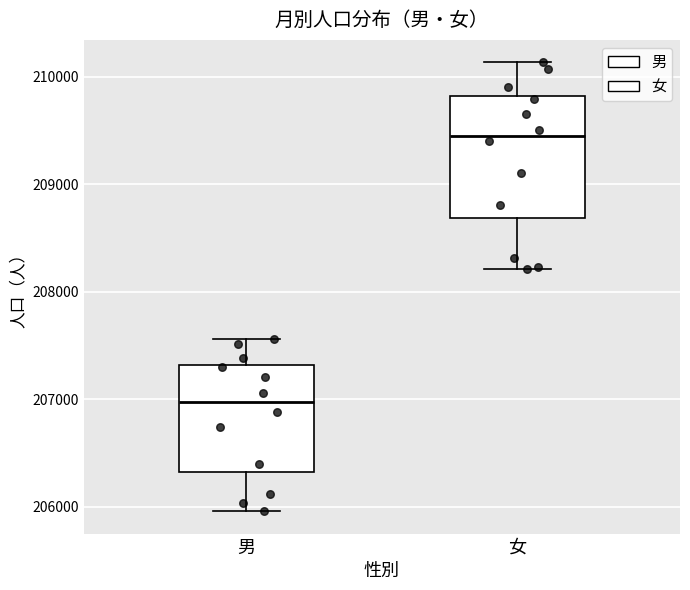

Comparing the boxes themselves (not the whiskers), which one is the tallest?

女